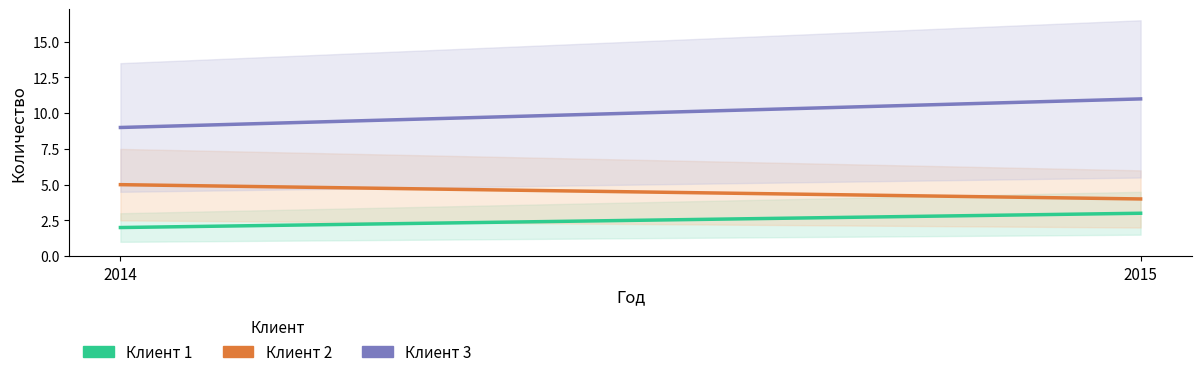

List the series in order of their peak value, lowest first.

Клиент 1, Клиент 2, Клиент 3